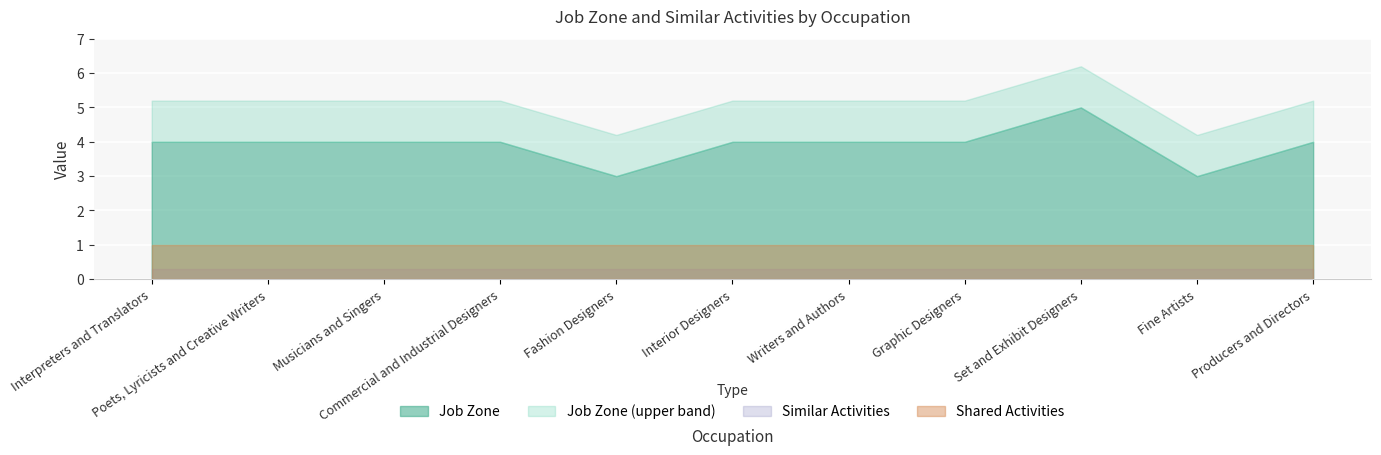

How many interior local valleys does the Job Zone series have?

2